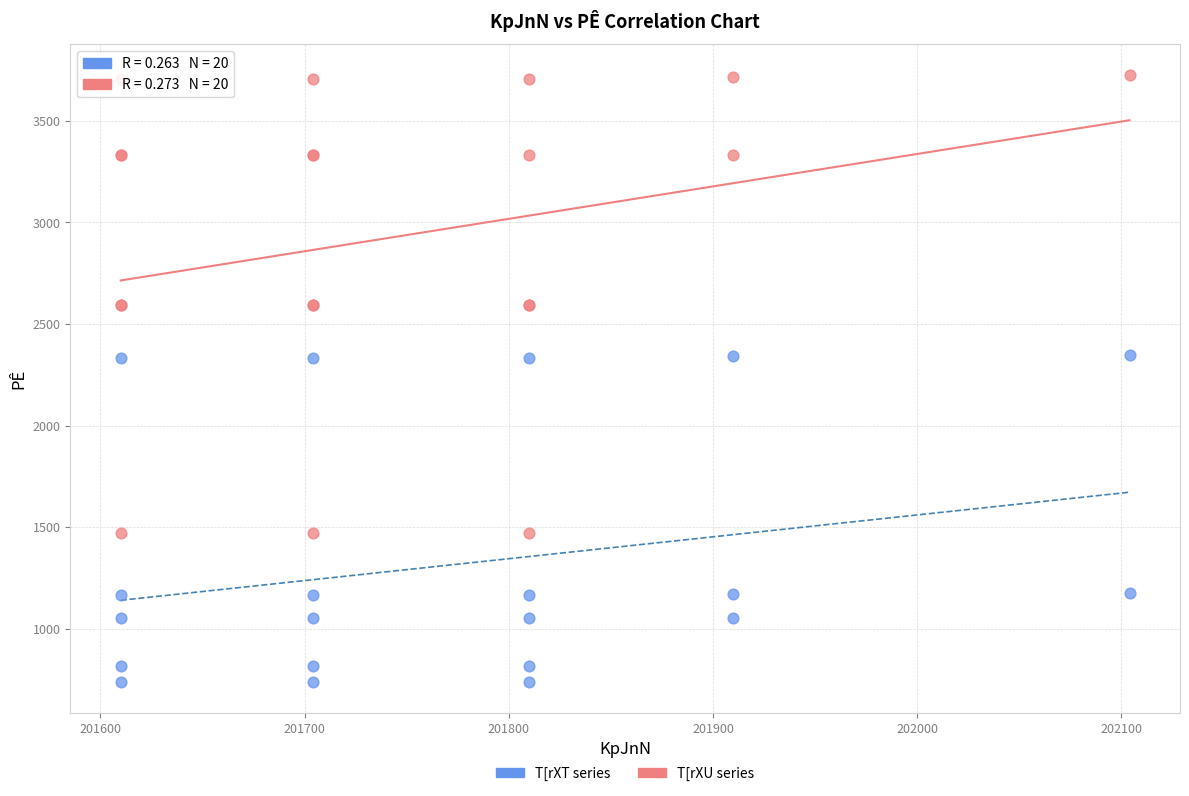

What are all the series names shown in the legend?

T[rXT series, T[rXU series